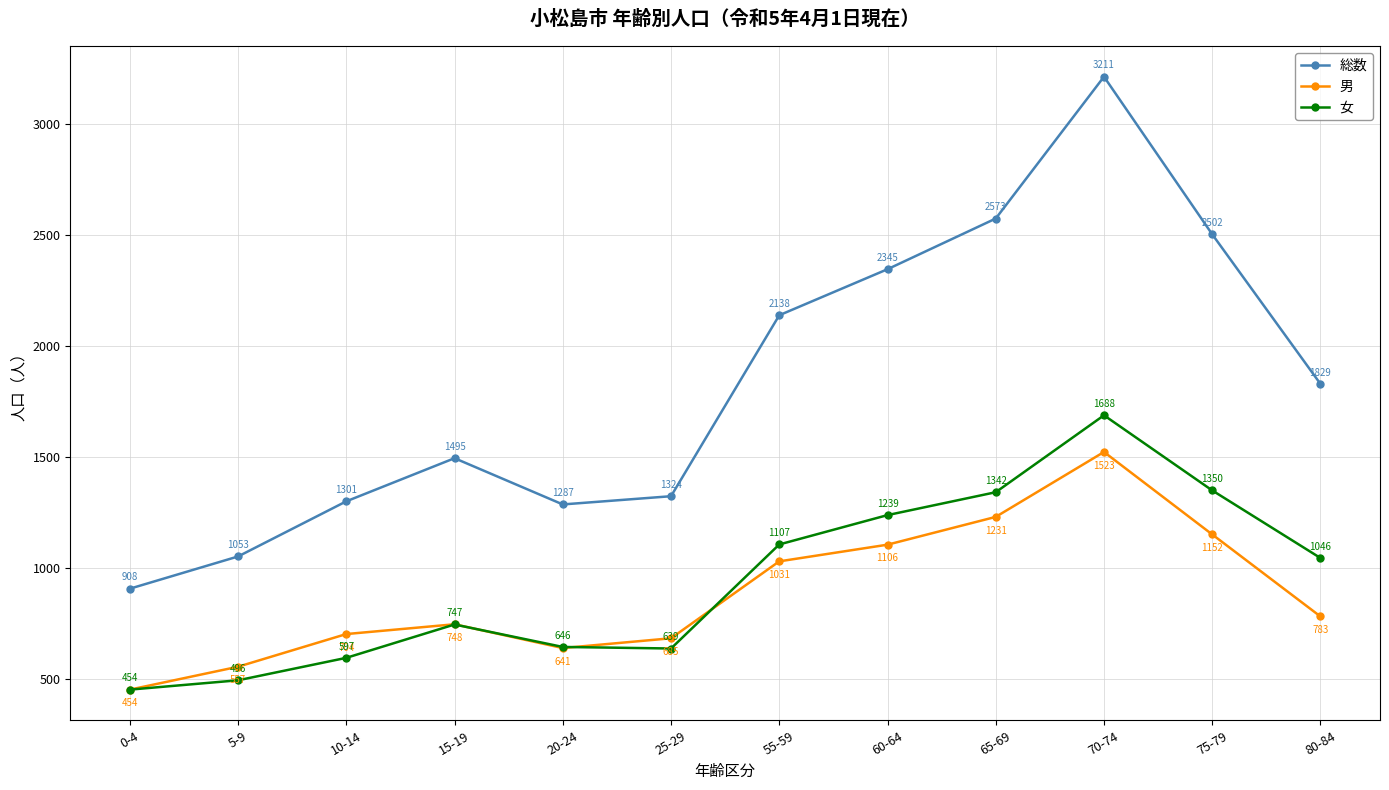

Reading left to right, what are all the values shown in this chart?

総数: 908	1053	1301	1495	1287	1324	2138	2345	2573	3211	2502	1829
男: 454	557	704	748	641	685	1031	1106	1231	1523	1152	783
女: 454	496	597	747	646	639	1107	1239	1342	1688	1350	1046